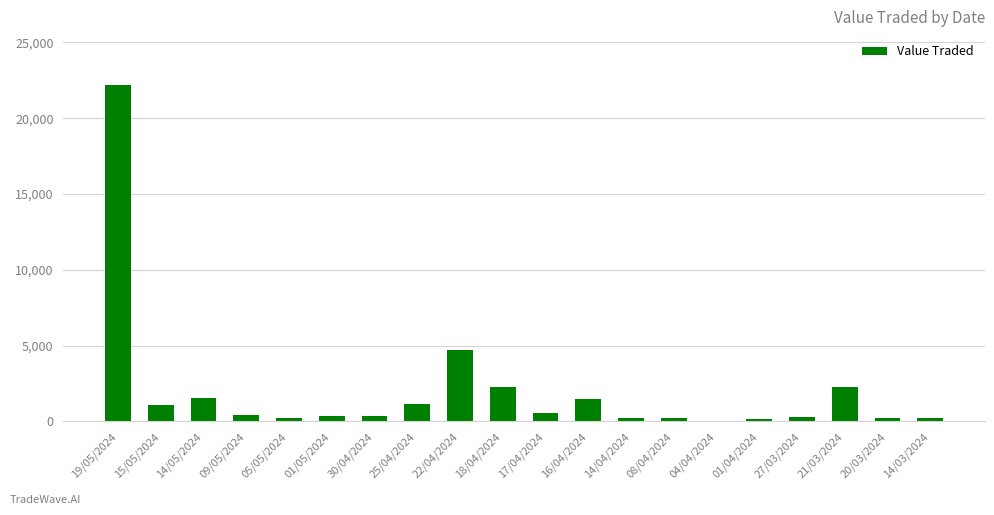

Between 22/04/2024 and 15/05/2024, which is larger?

22/04/2024